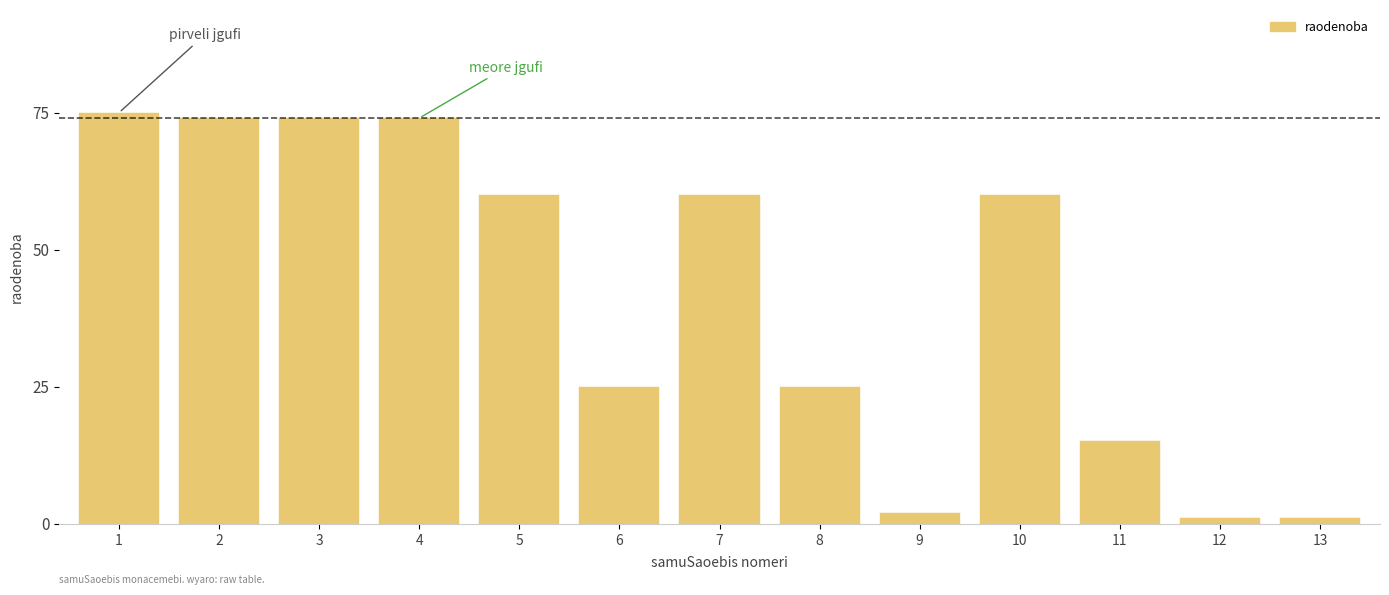

Reading left to right, extract all data points from this chart.

1=75	2=74	3=74	4=74	5=60	6=25	7=60	8=25	9=2	10=60	11=15	12=1	13=1